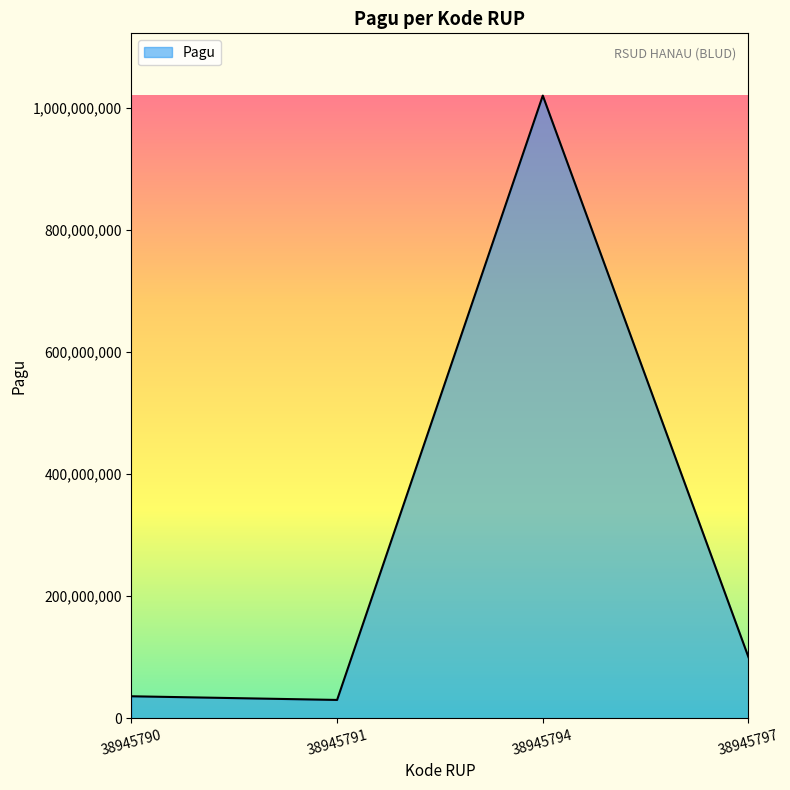

Between 38945791 and 38945797, which is larger?

38945797